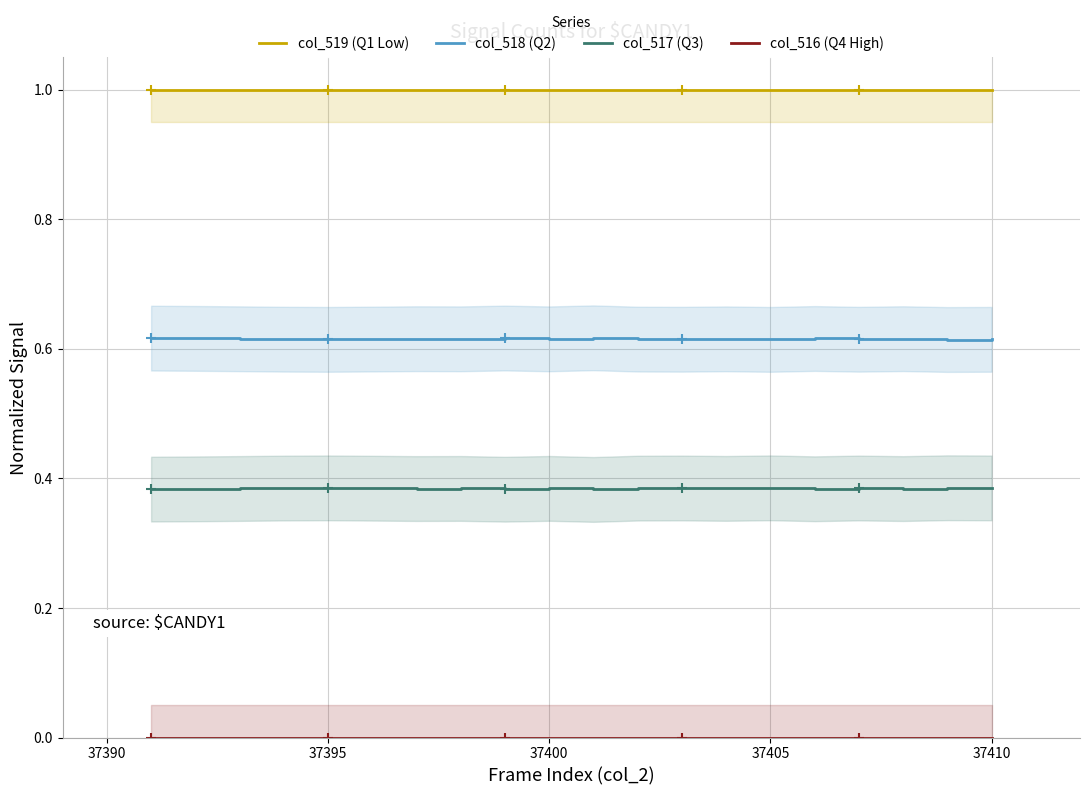

True or false: col_518 (Q2) and col_517 (Q3) cross at least once.

False